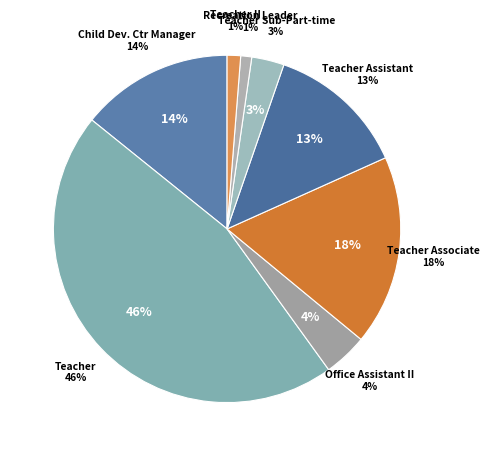

To the nearest percent, what percentage of the pie is Child Dev. Ctr Manager?

14%